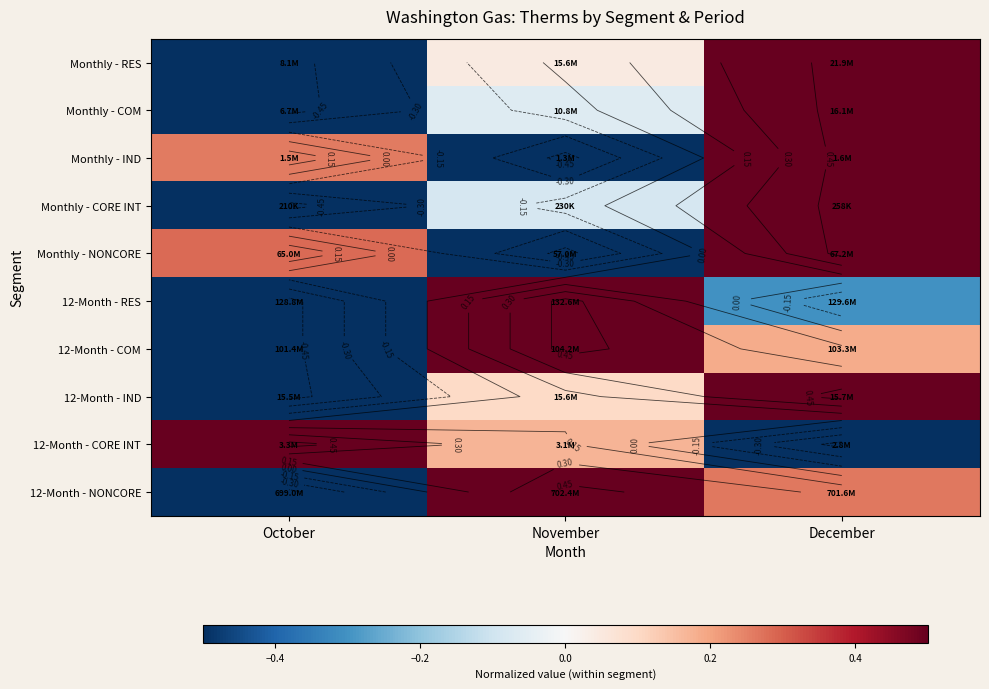

Read the Monthly - IND value at December.

0.5